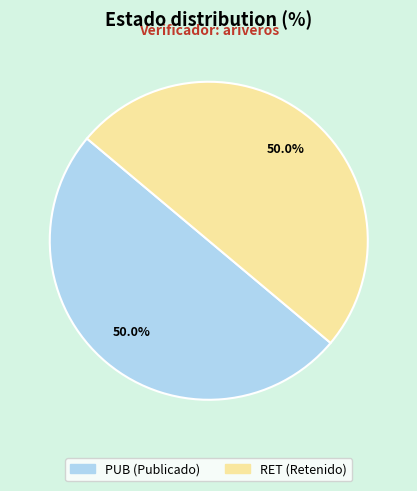

To the nearest percent, what portion does PUB represent?

50%